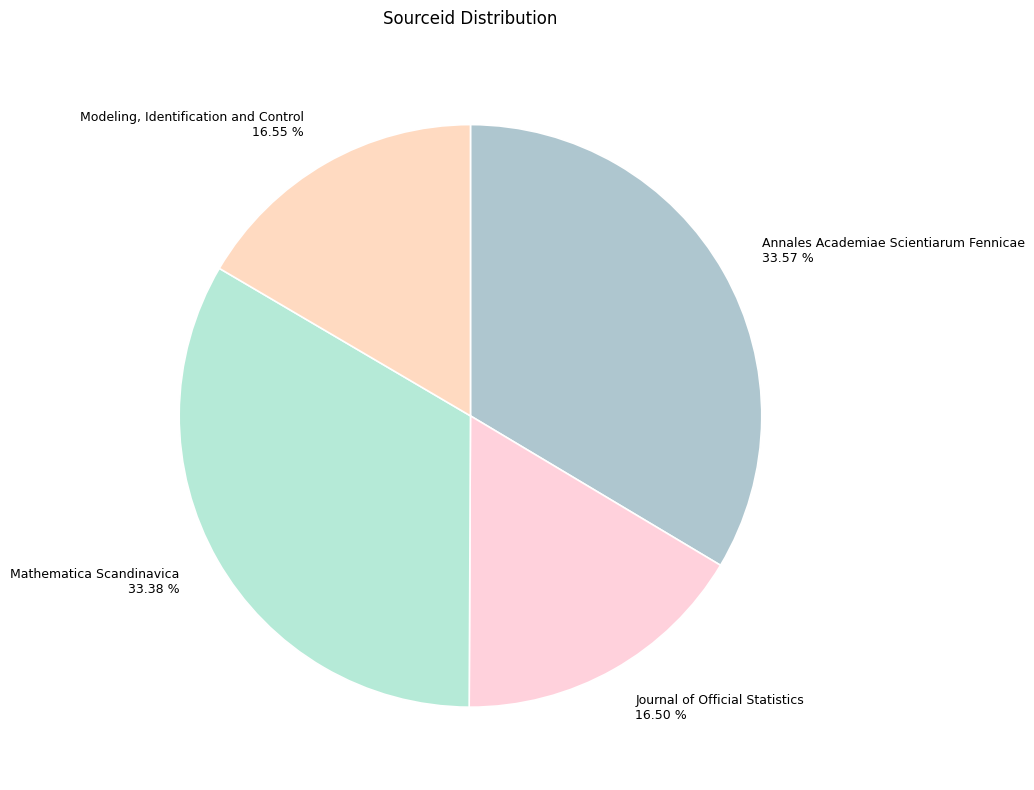

To the nearest percent, what is the average slice percentage?

25%